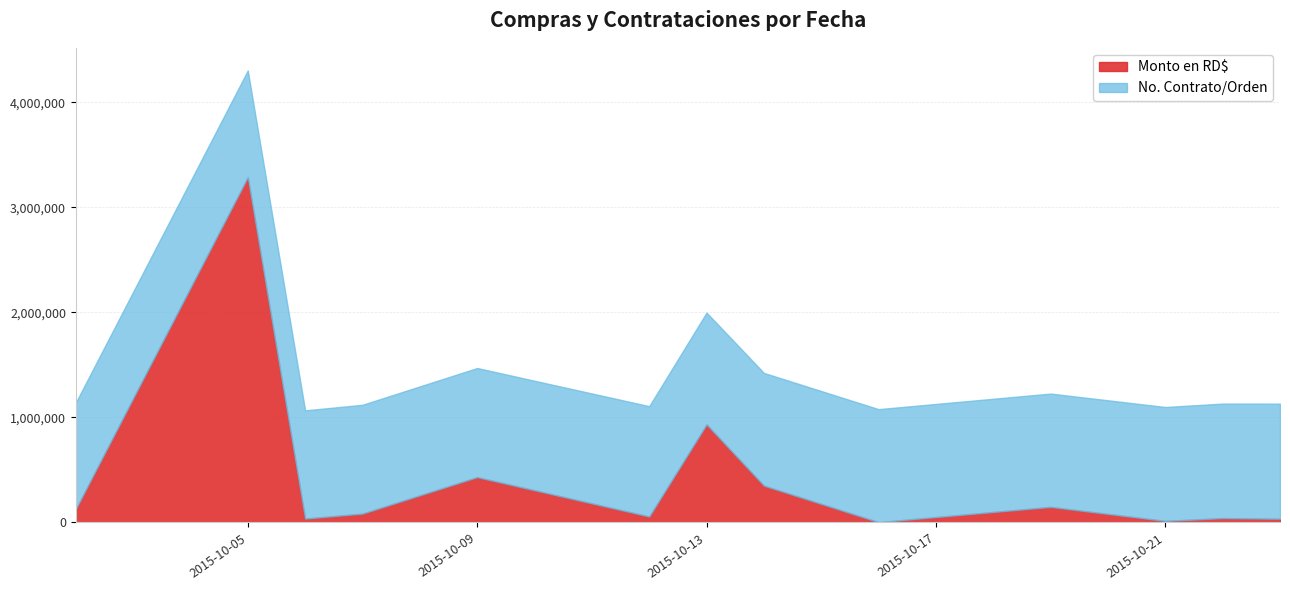

Does the chart have visible grid lines?

Yes